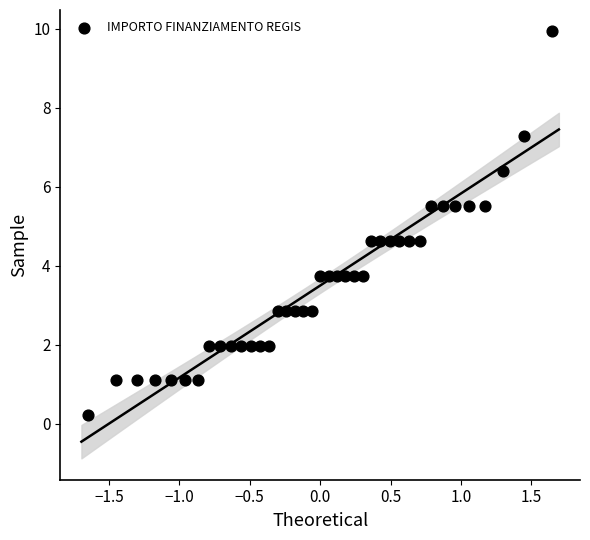

What is the range of Y values (max minus min)?

9.7